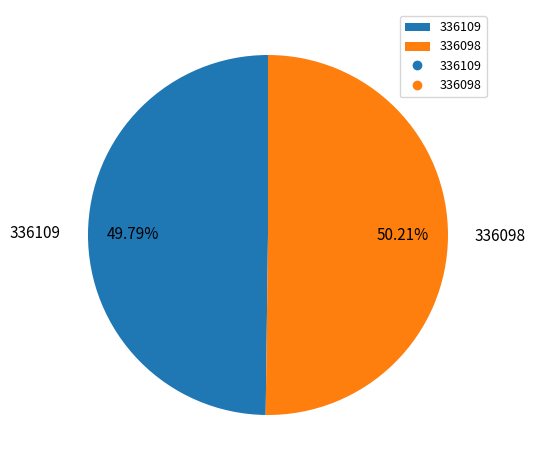

Does any single category account for the majority?

Yes